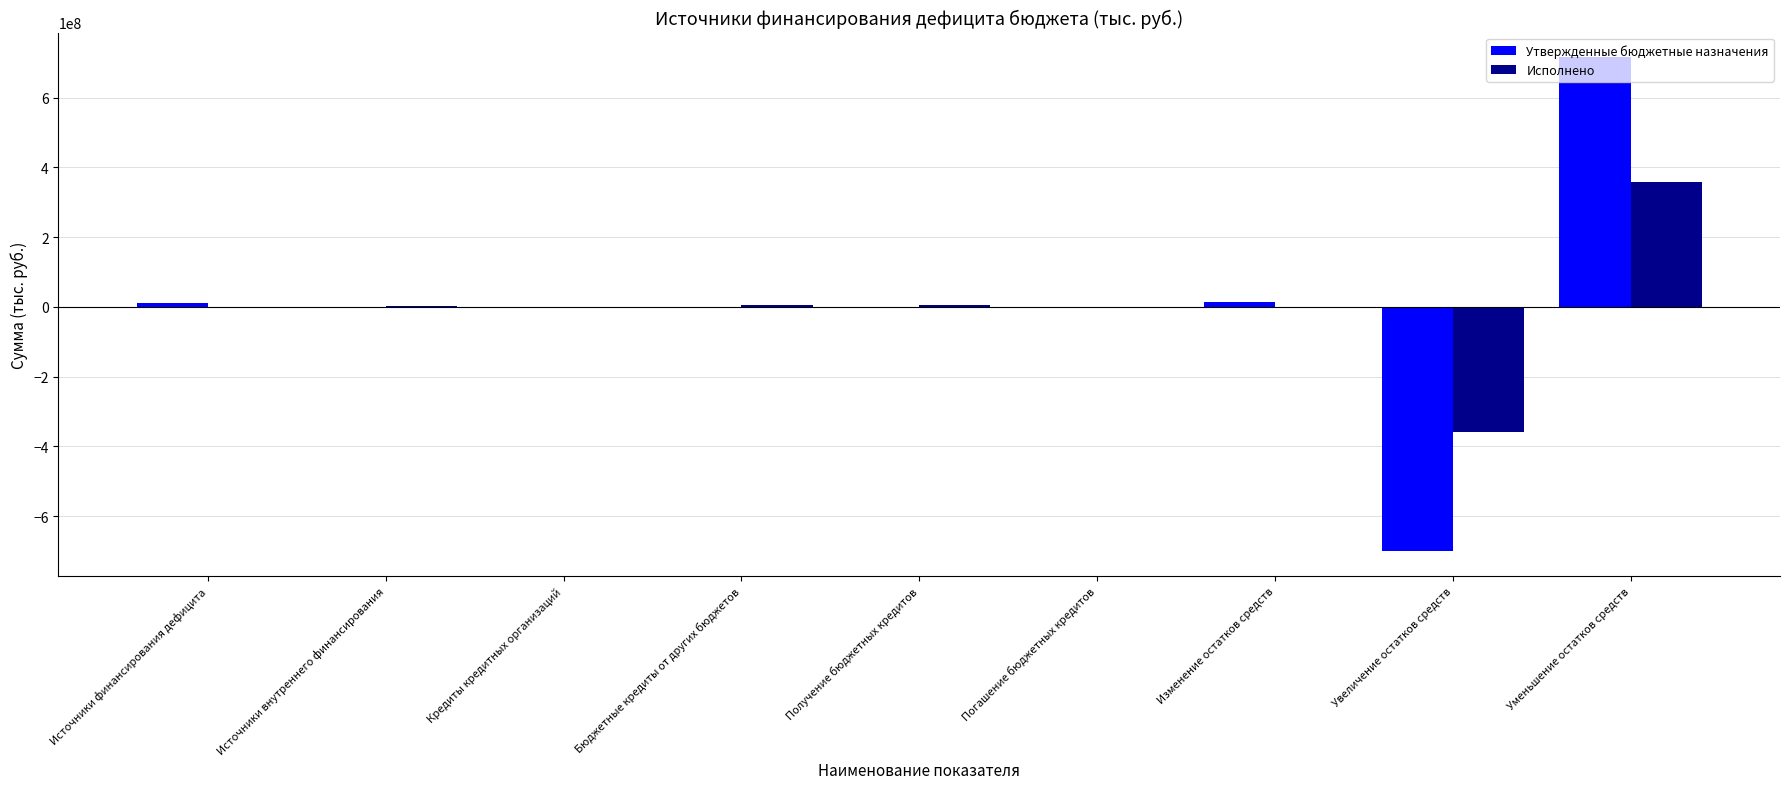

What are all the series names shown in the legend?

Утвержденные бюджетные назначения, Исполнено